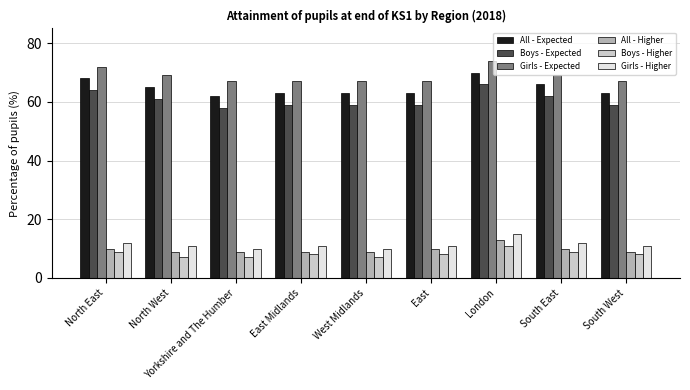

What position from the right is East?

4